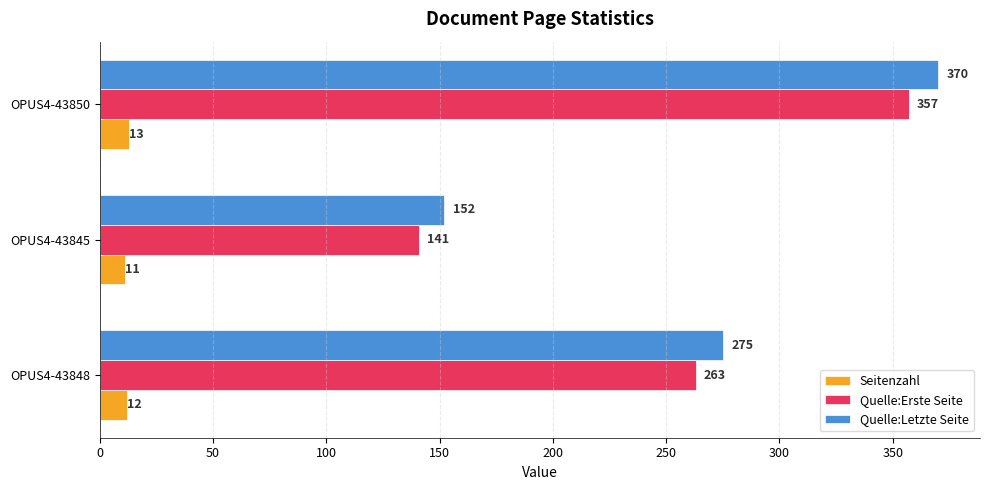

Which series has the largest range (max minus min)?

Quelle:Letzte Seite